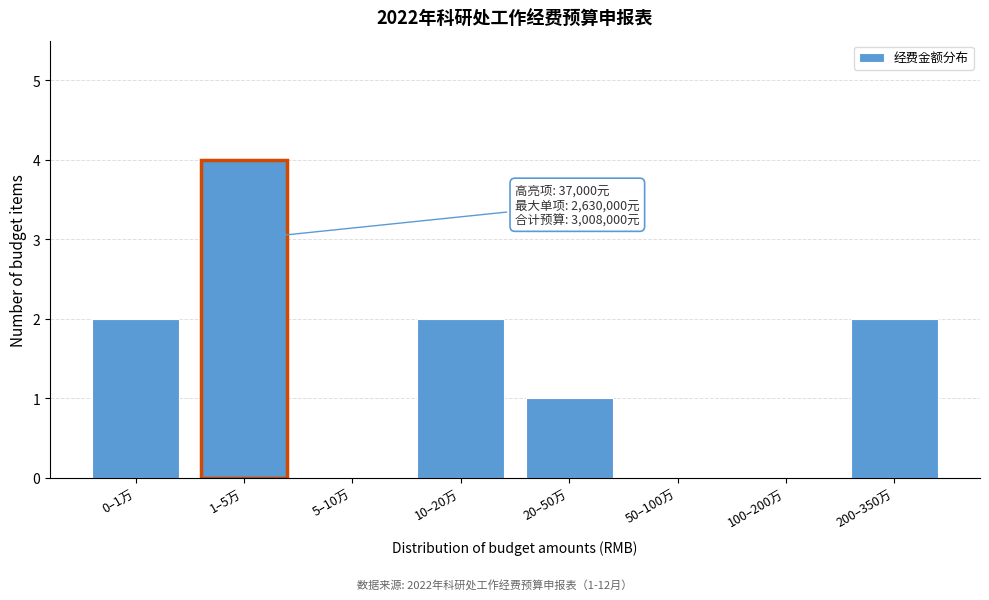

Reading left to right, transcribe all the data shown in this chart.

0–1万=2	1–5万=4	5–10万=0	10–20万=2	20–50万=1	50–100万=0	100–200万=0	200–350万=2